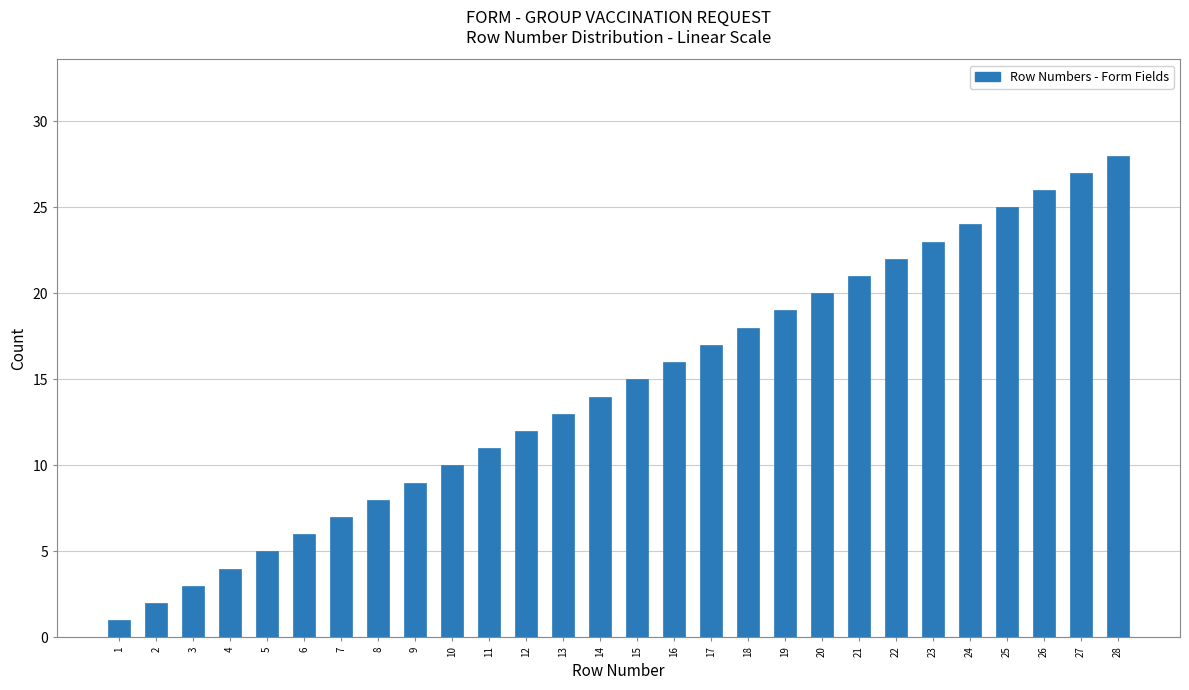

What is the change in value from 11 to 21?

+10